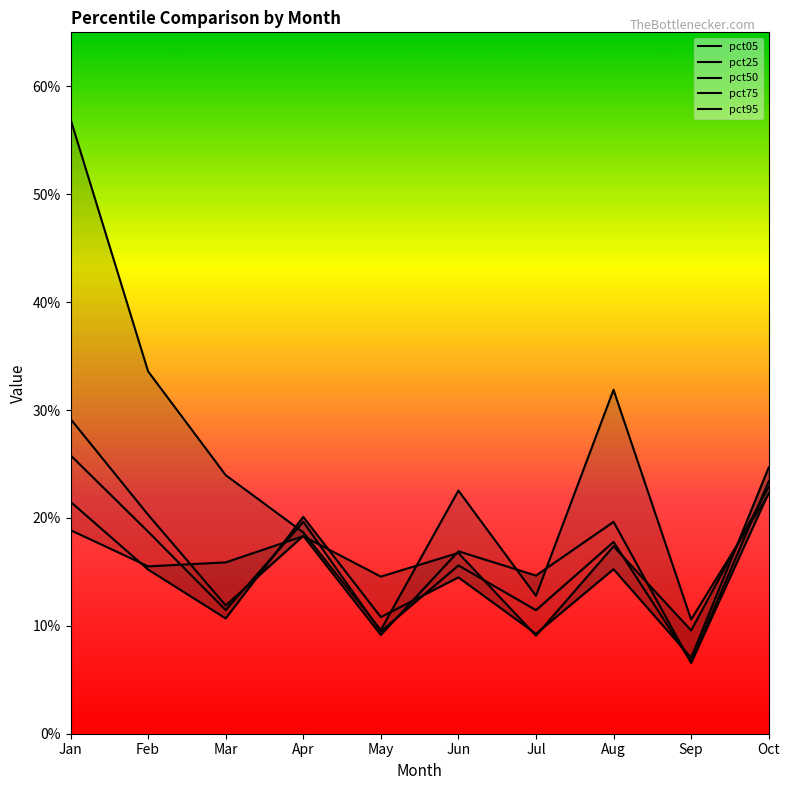

In pct50, how many points are higher than both neighbors (excluding endpoints)?

3